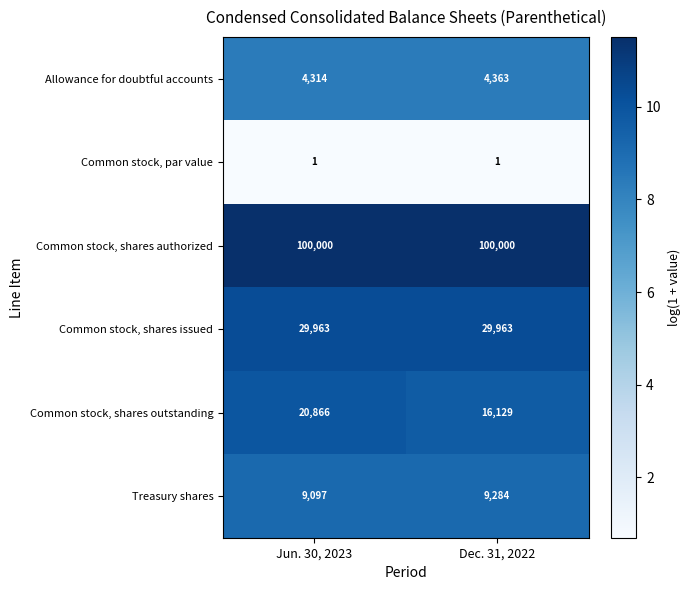

At how many categories does at least one series exceed 4?

2